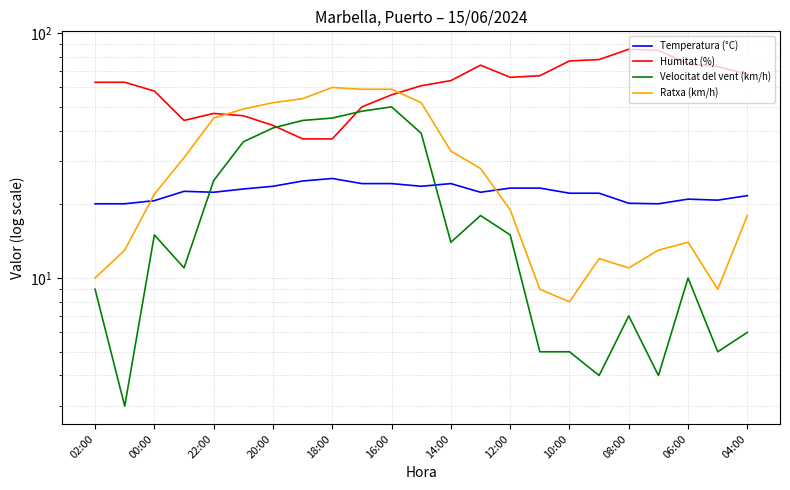

What is the maximum value shown in the chart?

86.0